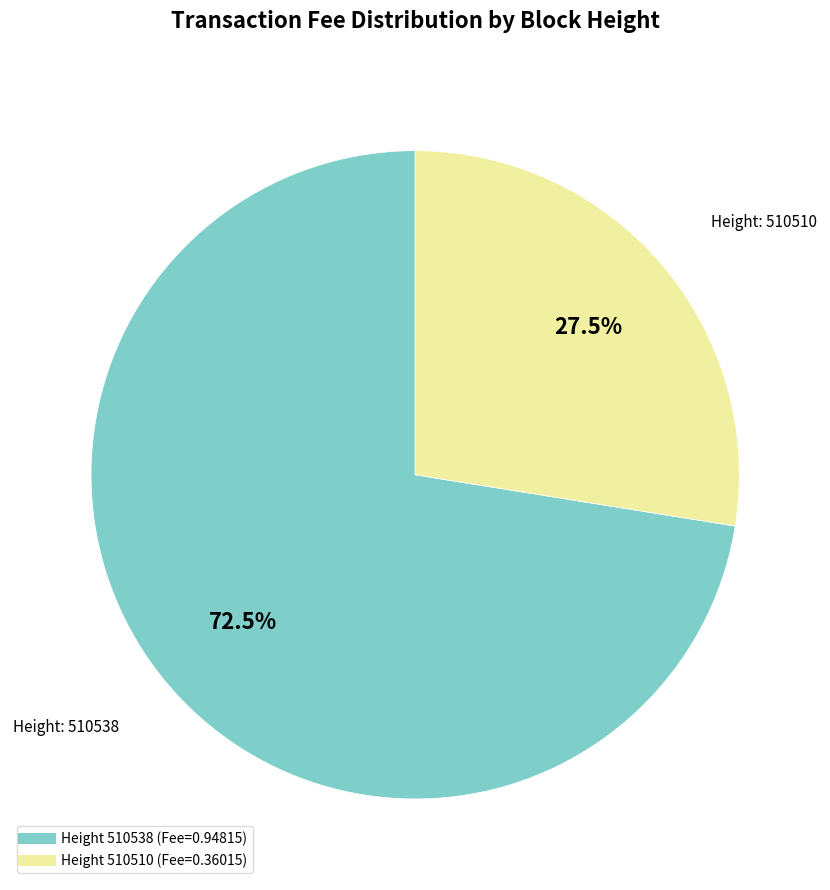

Is there any slice that represents more than half of the pie?

Yes